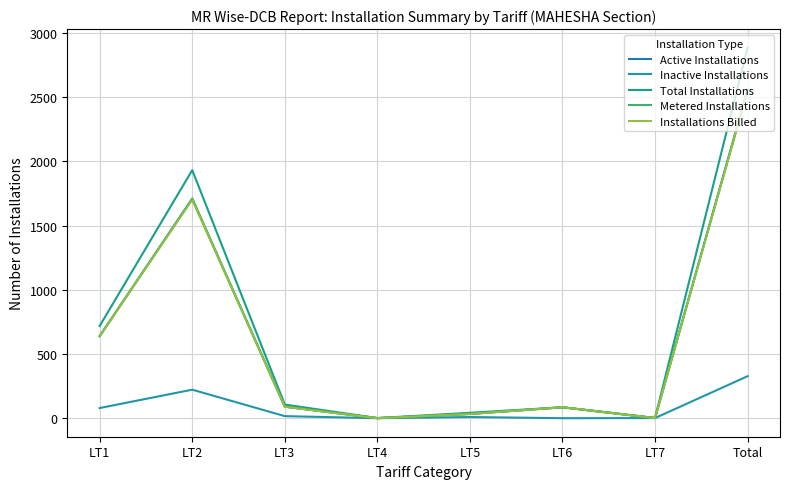

What are all the series names shown in the legend?

Active Installations, Inactive Installations, Total Installations, Metered Installations, Installations Billed